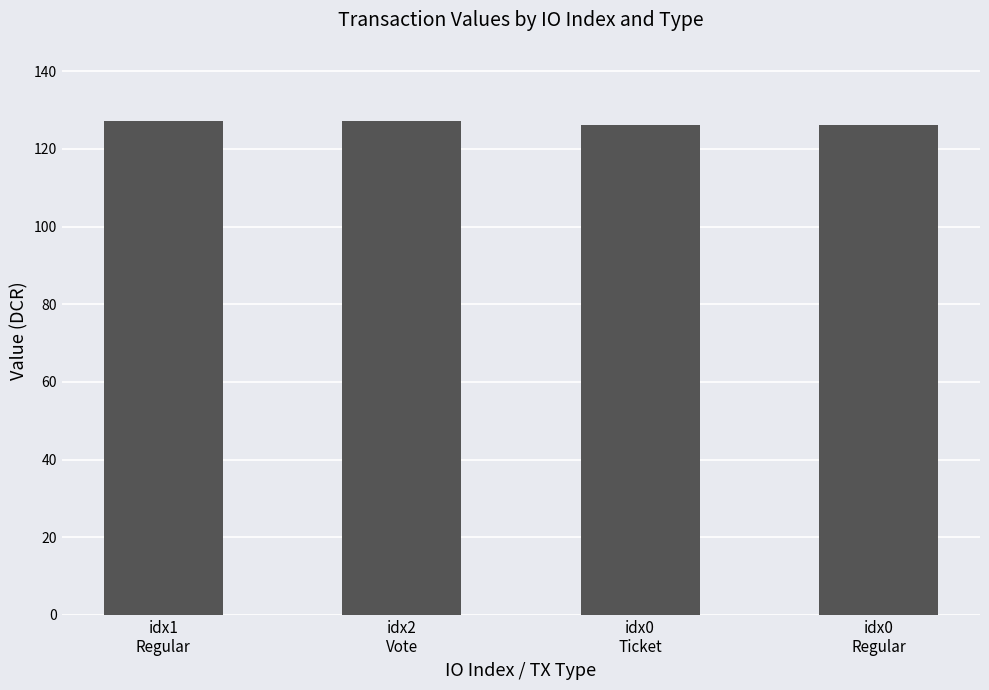

Is it true that the value at idx2
Vote is 174.3?

False